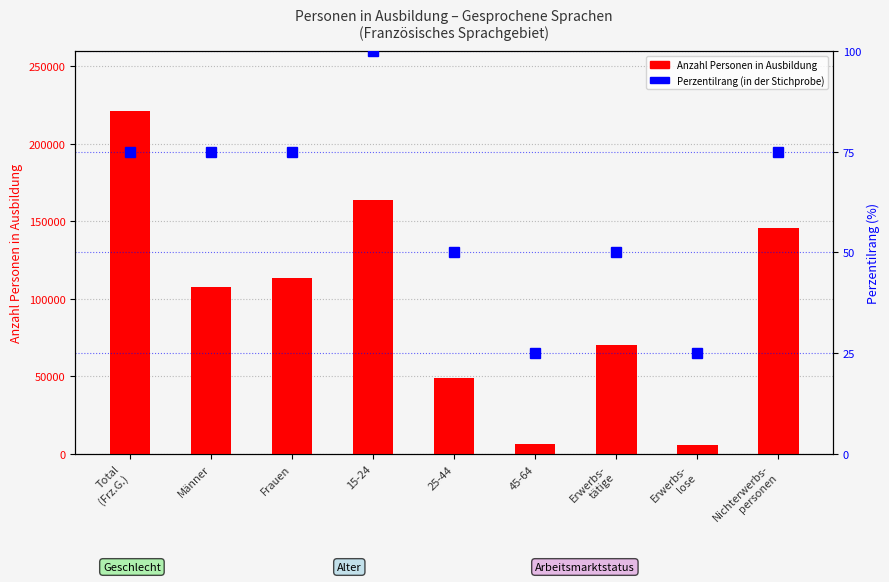

What is the total value across all series at Total
(Frz.G.)?

221582.2